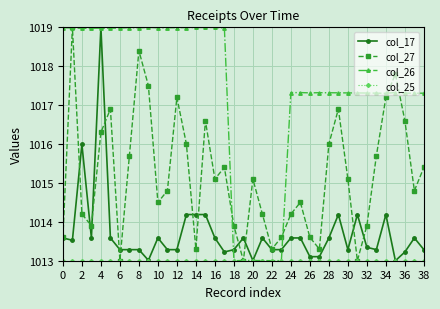

How many interior local valleys does the col_27 series have?

10